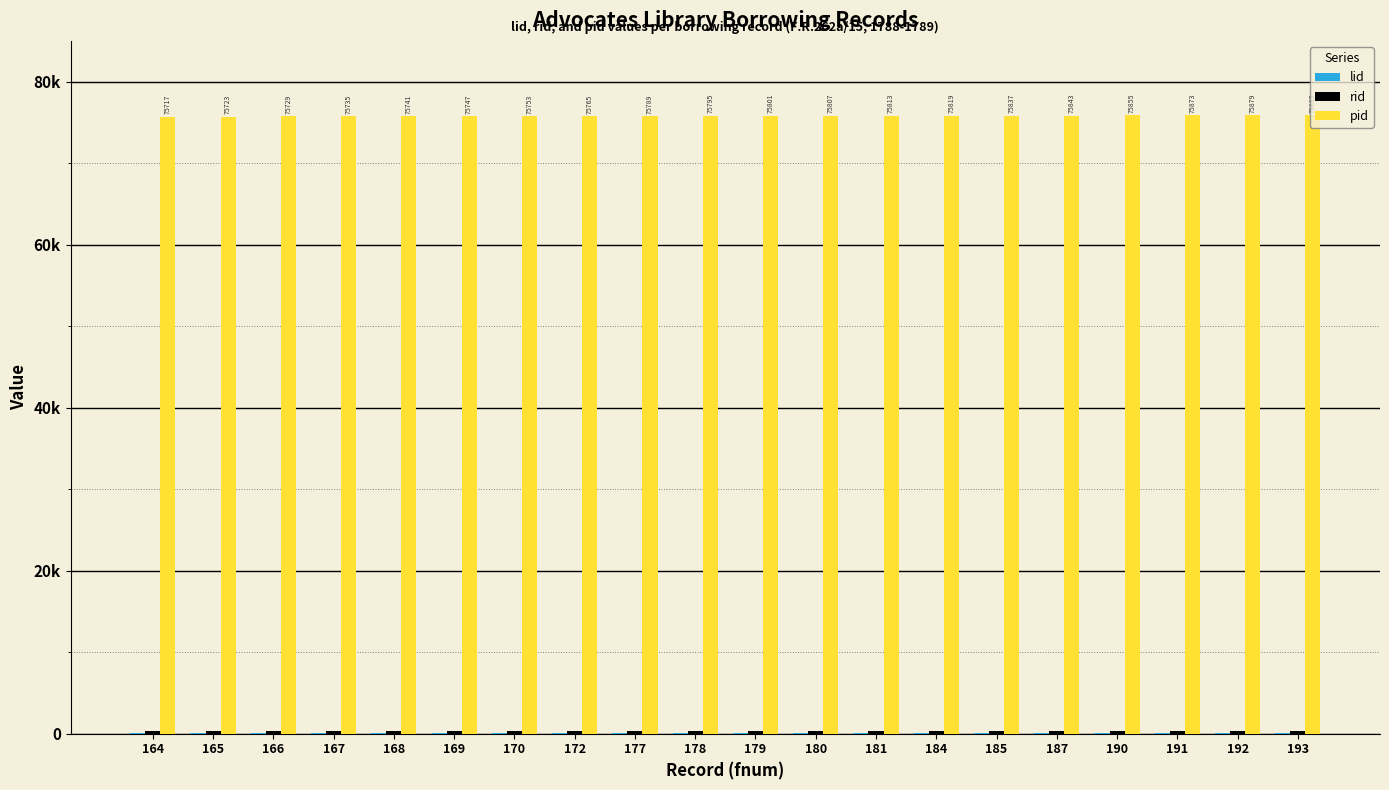

Reading left to right, list all the values displayed in this chart.

lid: 164=28	165=28	166=28	167=28	168=28	169=28	170=28	172=28	177=28	178=28	179=28	180=28	181=28	184=28	185=28	187=28	190=28	191=28	192=28	193=28
rid: 164=270	165=270	166=270	167=270	168=270	169=270	170=270	172=270	177=270	178=270	179=270	180=270	181=270	184=270	185=270	187=270	190=270	191=270	192=270	193=270
pid: 164=75717	165=75723	166=75729	167=75735	168=75741	169=75747	170=75753	172=75765	177=75789	178=75795	179=75801	180=75807	181=75813	184=75819	185=75837	187=75843	190=75855	191=75873	192=75879	193=75885